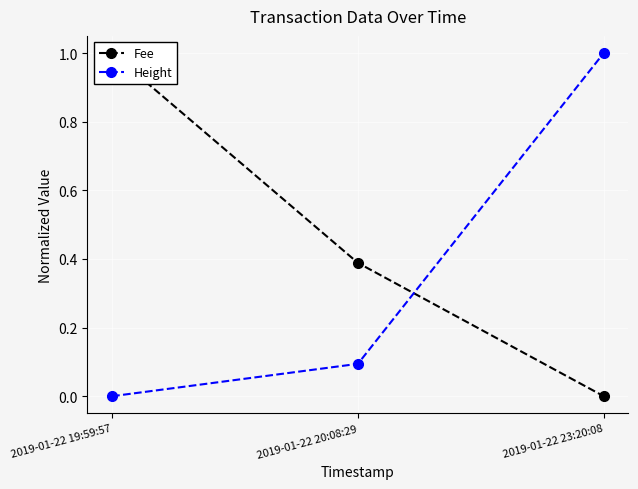

Is this an area chart (filled region under the line)?

No